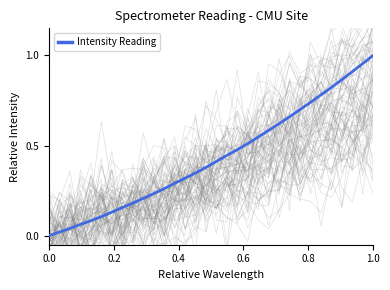

What is the sum of all values?

13.8